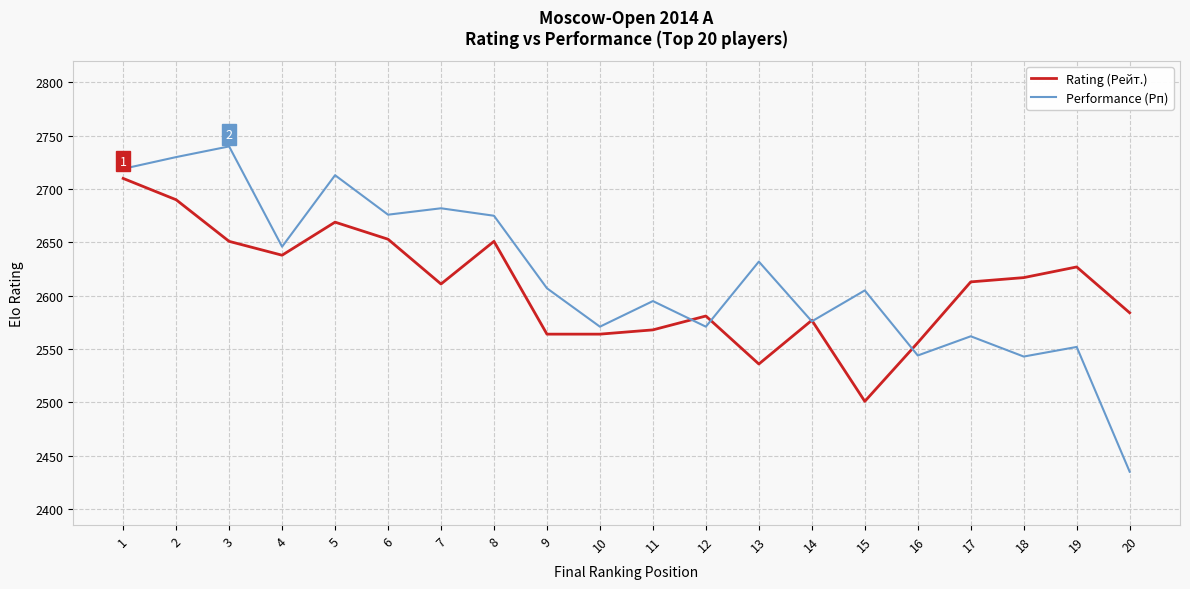

Is the value of Performance (Рп) at 9 greater than the value of Rating (Рейт.) at 15?

Yes